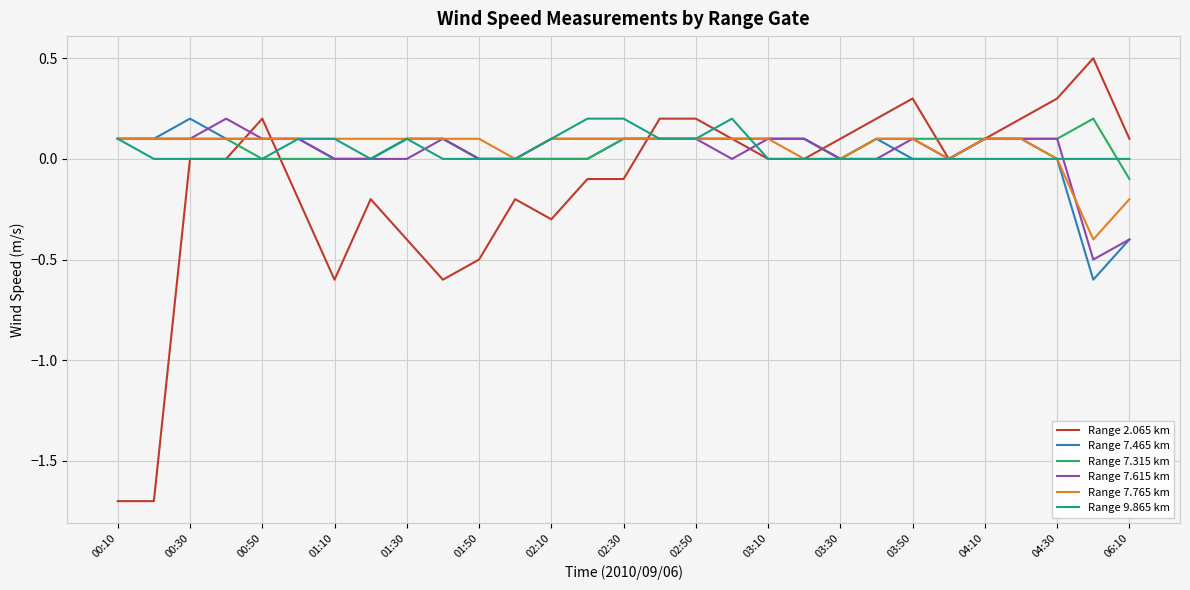

Does the chart display data point markers on the line(s)?

No